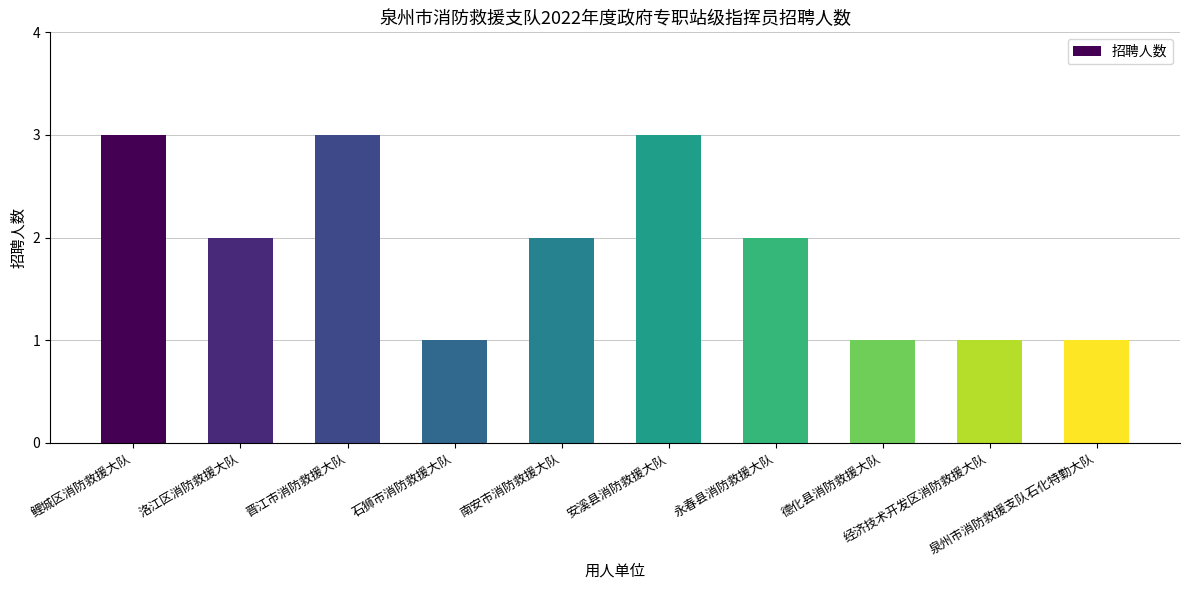

True or false: the data shows 2 at 南安市消防救援大队.

True